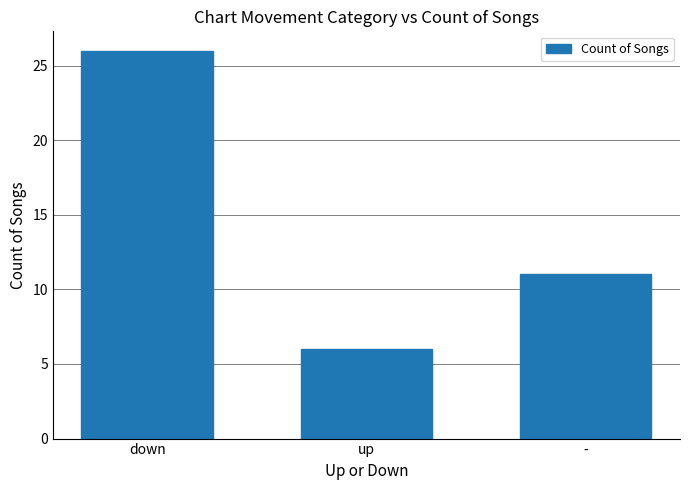

Reading left to right, what are all the values shown in this chart?

26	6	11